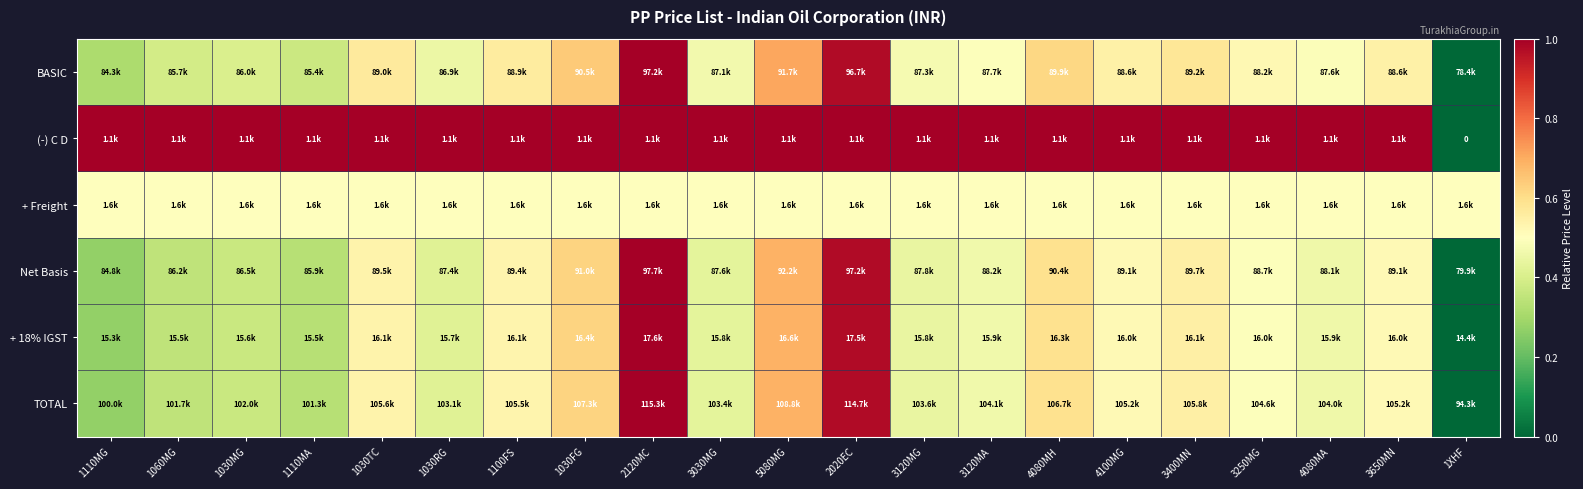

The (-) C D series shows 1.8 at 3250MG. True or false?

False